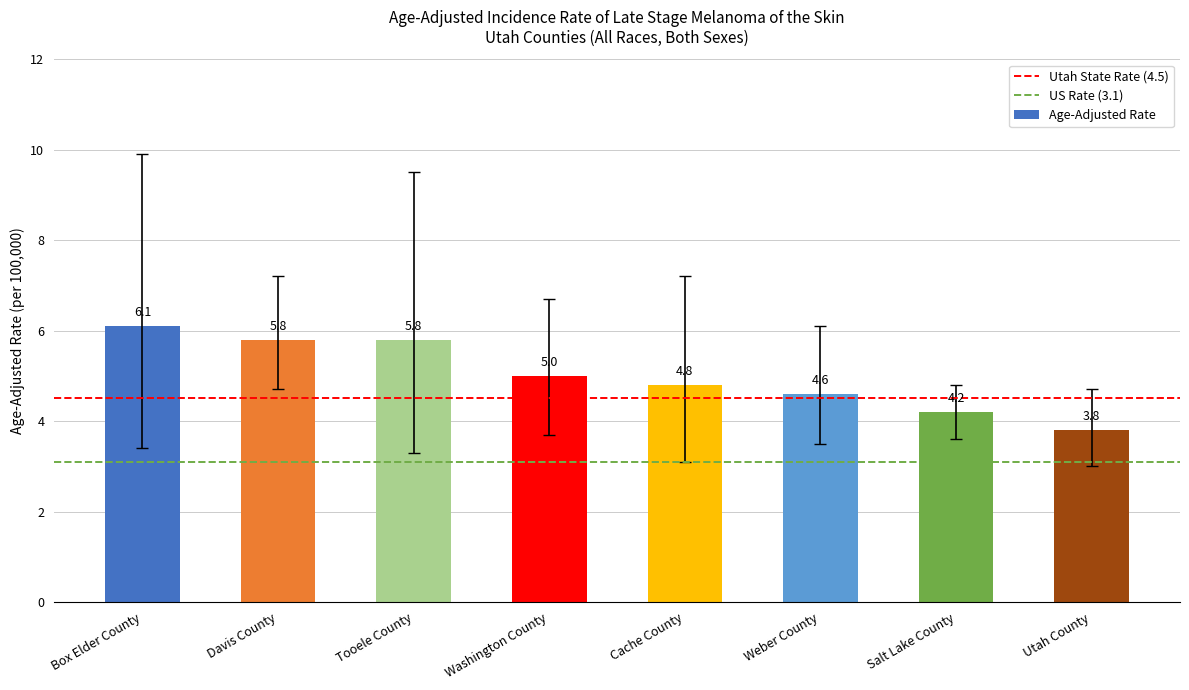

True or false: the data shows 8.4 at Box Elder County.

False